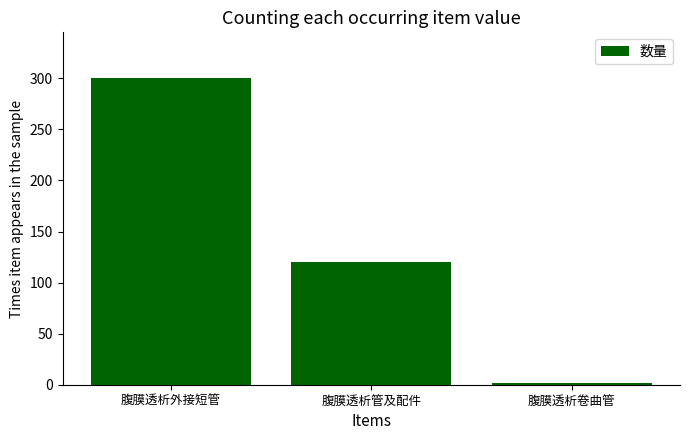

What is the change in value from 腹膜透析管及配件 to 腹膜透析卷曲管?

-118